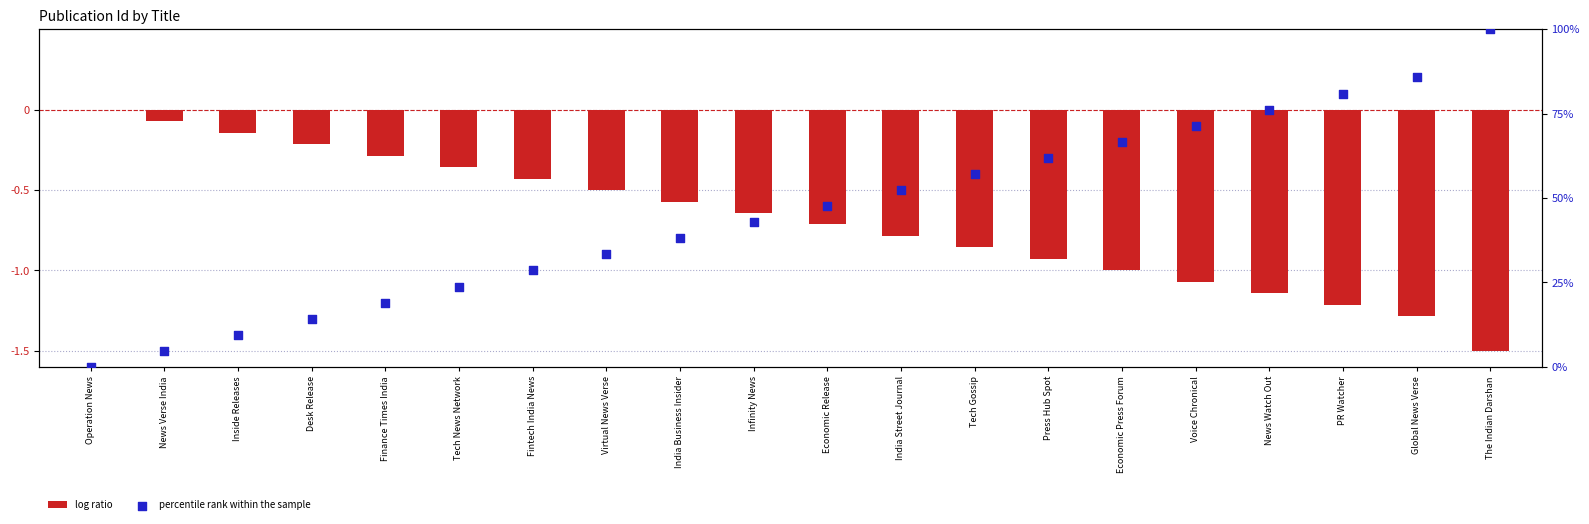

What are all the series names shown in the legend?

log ratio, percentile rank within the sample